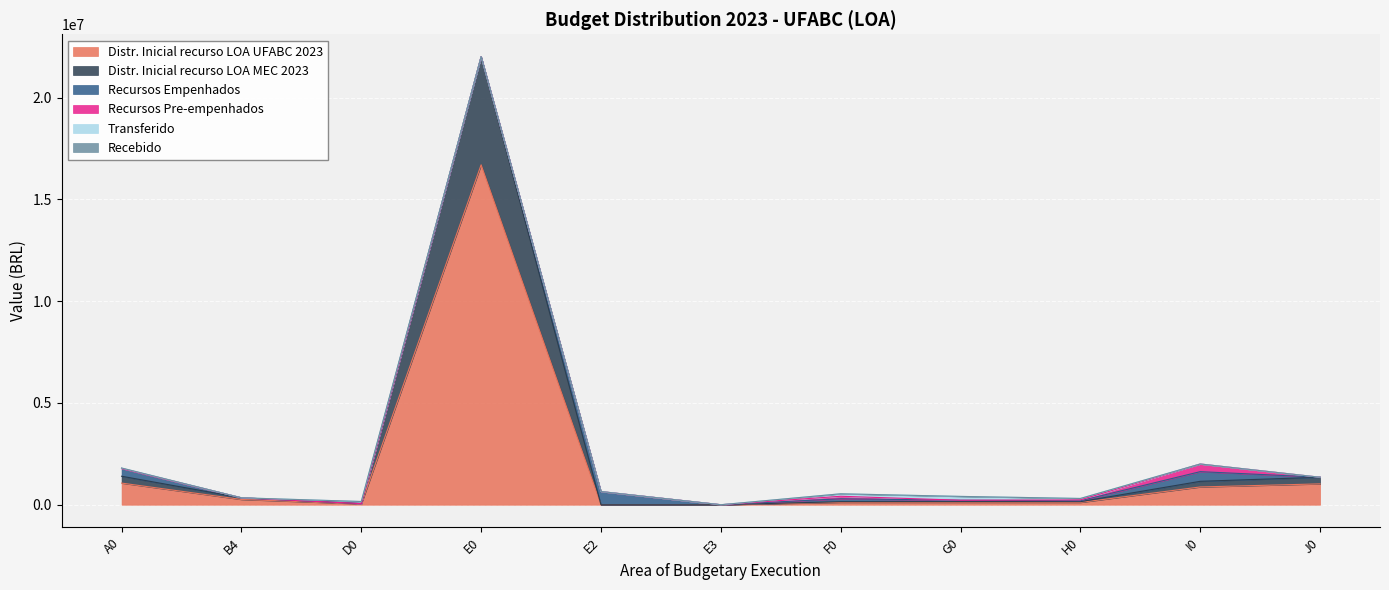

Which series has the largest total across all categories?

Distr. Inicial recurso LOA UFABC 2023